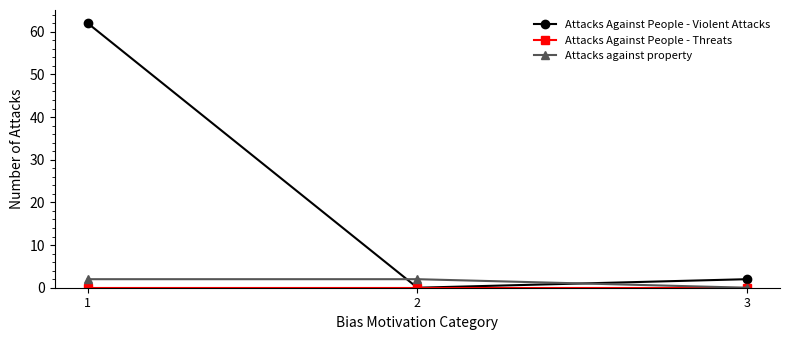

What is the value of the Attacks against property point at the 1st from the left?

2